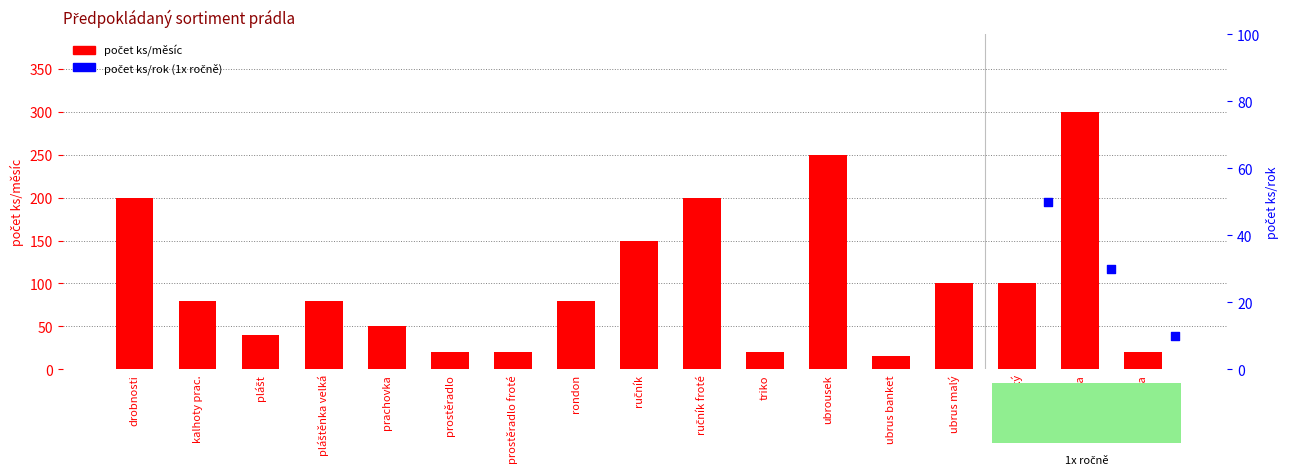

What is the change in value from prachovka to ručník froté?

+150